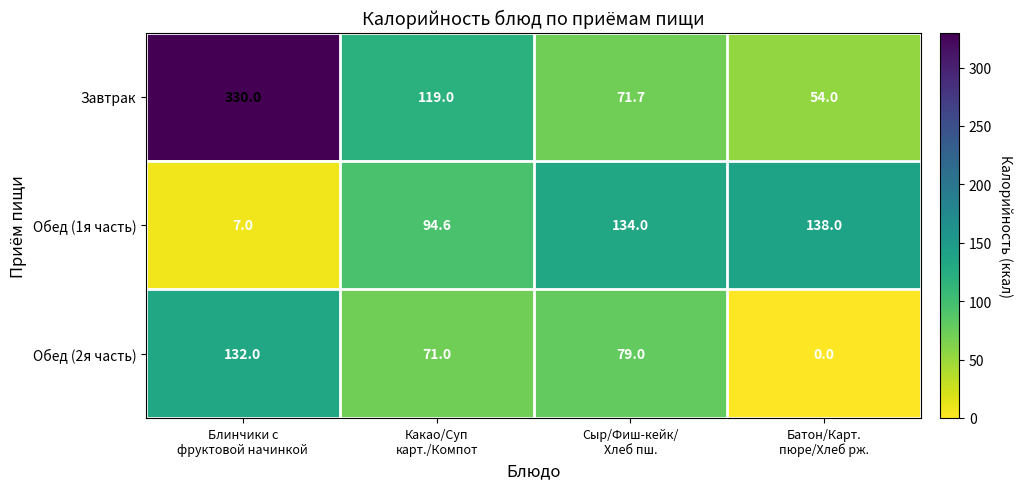

What is the spread (max minus min) of values at Батон/Карт.
пюре/Хлеб рж.?

138.0